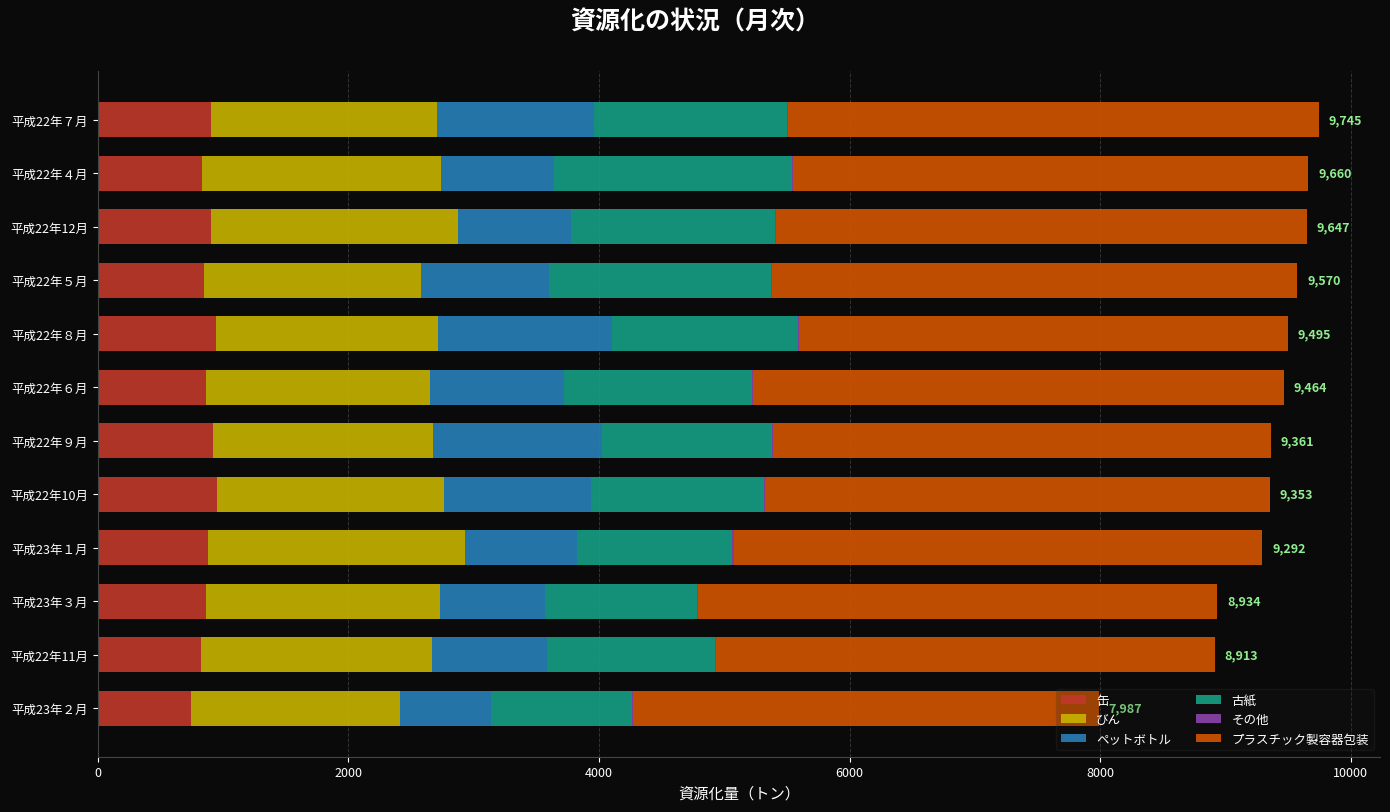

What is the maximum value for 缶?

949